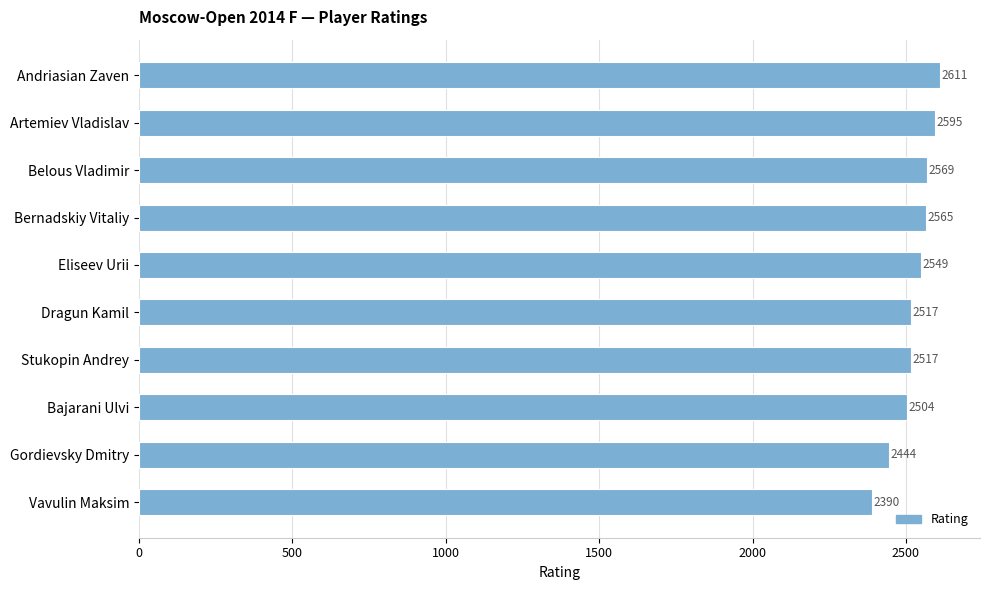

What position from the top is Vavulin Maksim?

10